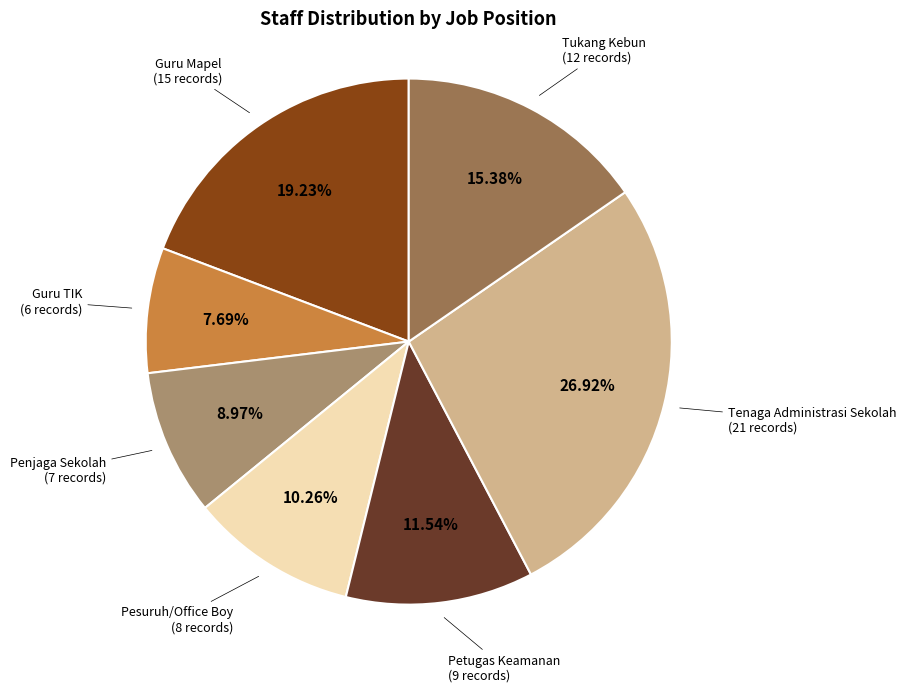

Count the number of slices in the pie.

7